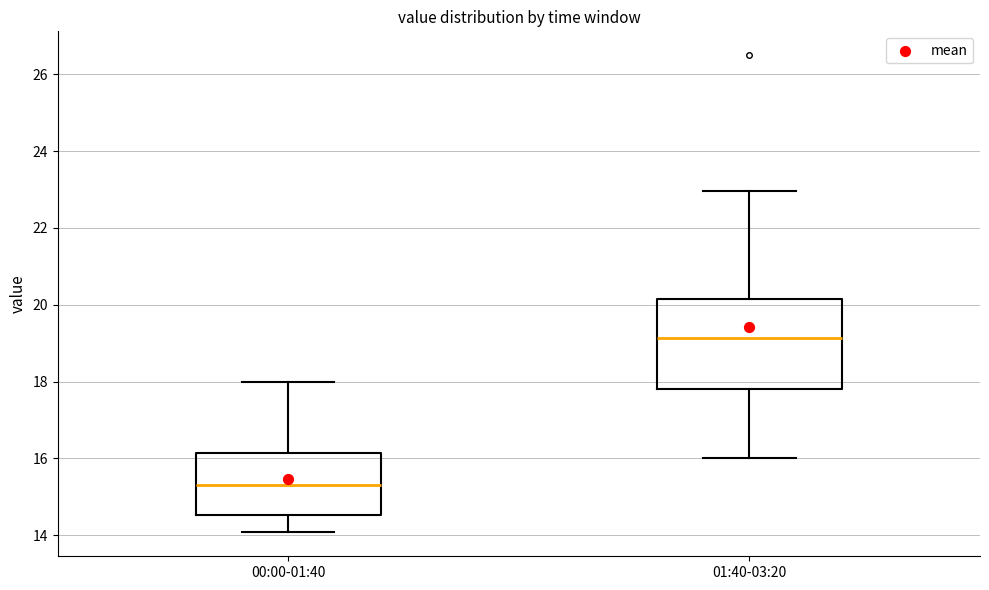

Which box is the tallest, from its lower edge to its upper edge?

01:40-03:20